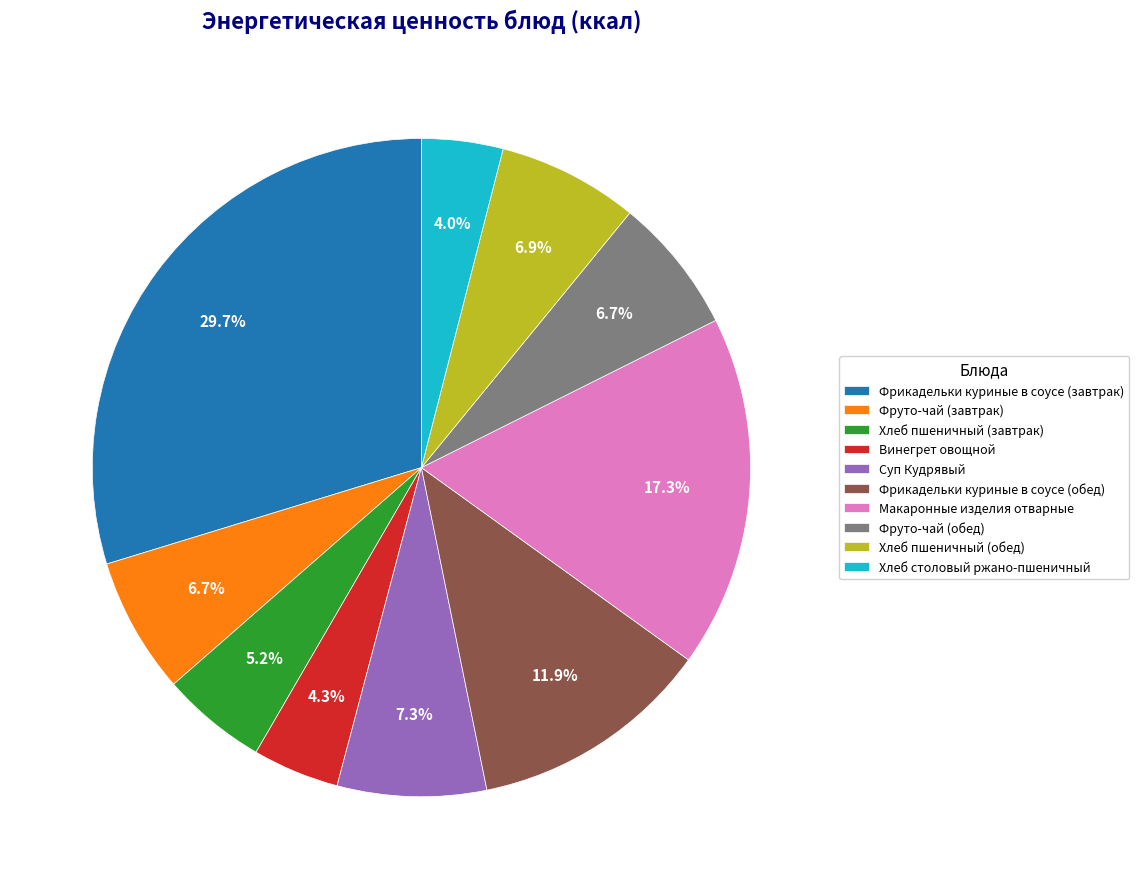

To the nearest percent, what is the difference between the largest and smallest slice percentages?

26%